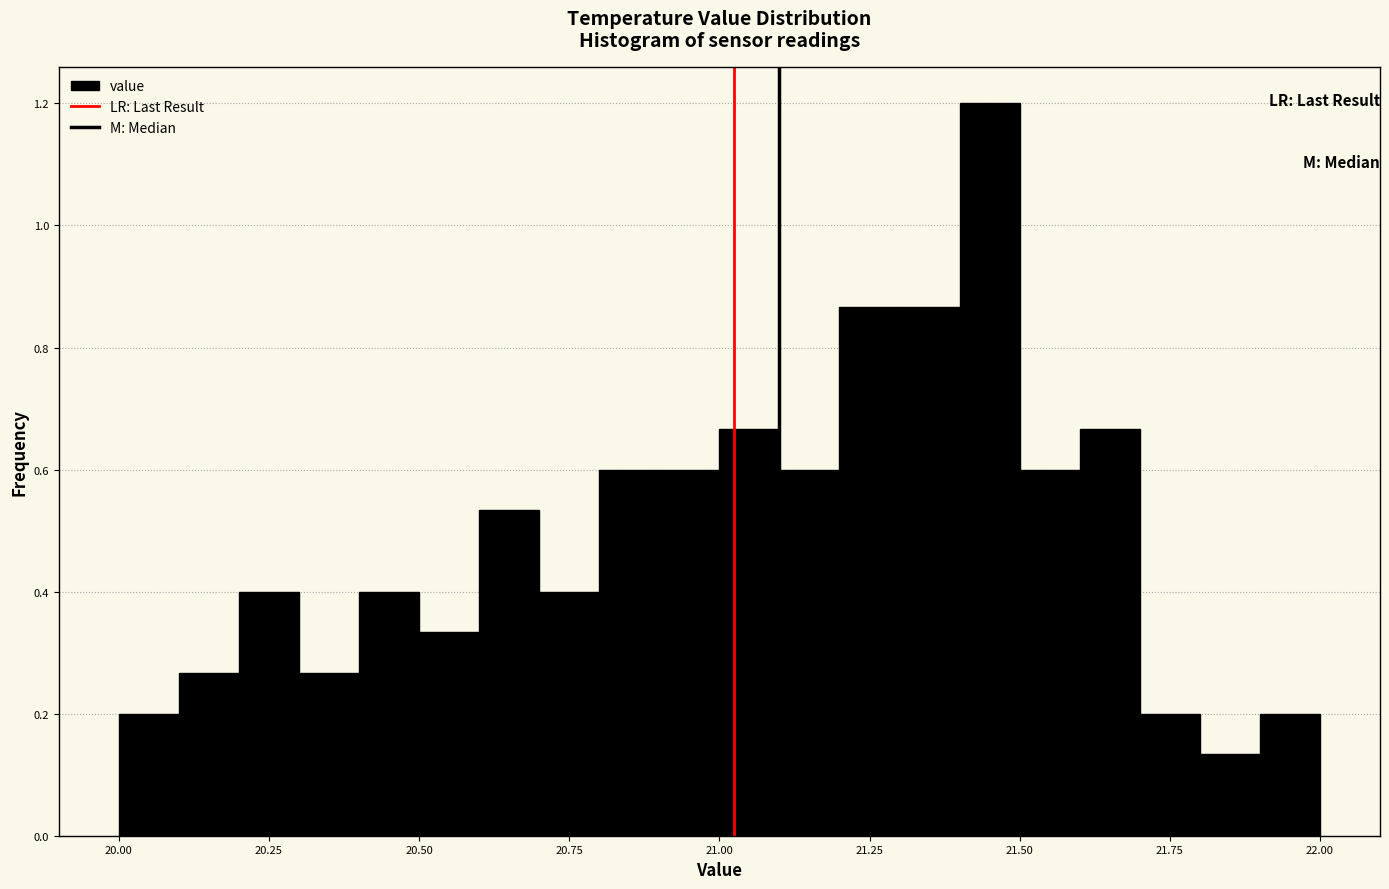

Around what value on the x-axis is the tallest bar? Give the approximate position of its centre, as read against the axis.

21.45